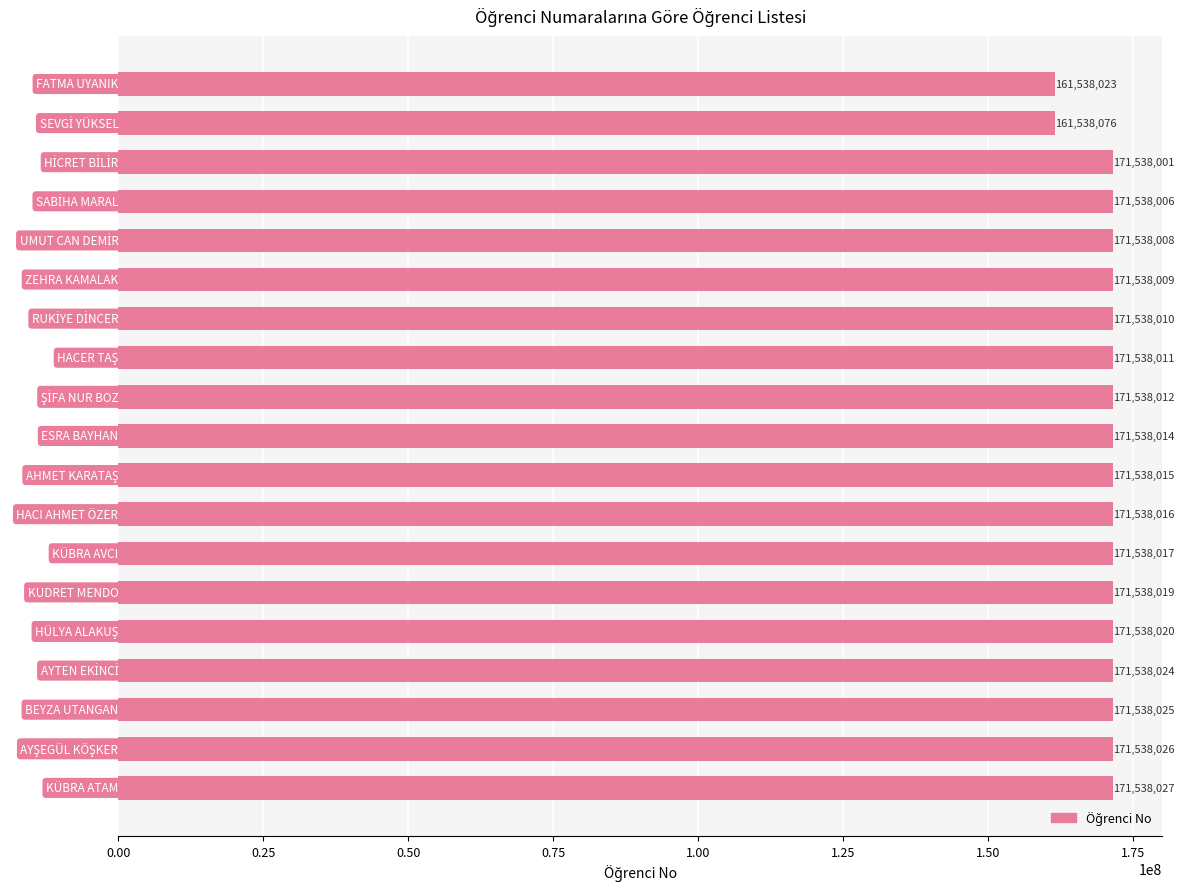

What is the average value?

170485387